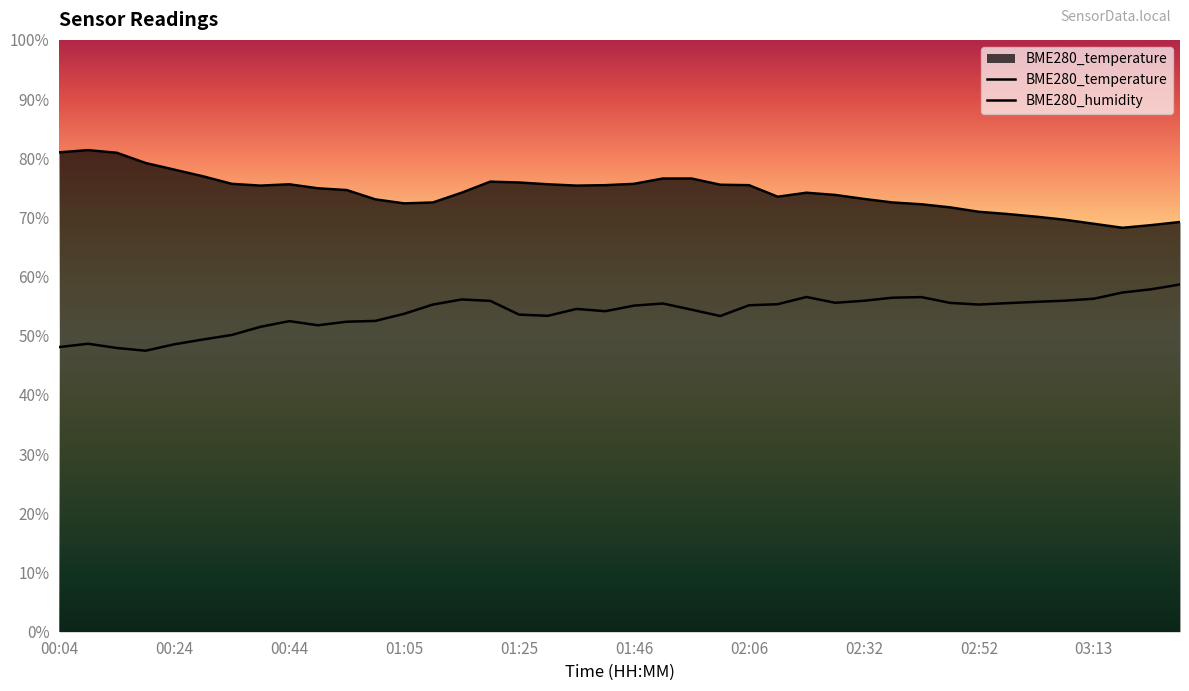

Rank the categories by BME280_temperature value from lowest to highest.

37, 38, 36, 39, 35, 34, 33, 32, 31, 30, 12, 13, 29, 11, 28, 25, 27, 14, 26, 10, 03:13, 02:32, 18, 19, 24, 23, 02:52, 17, 02:06, 20, 16, 15, 21, 22, 01:46, 01:25, 01:05, 00:44, 00:04, 00:24